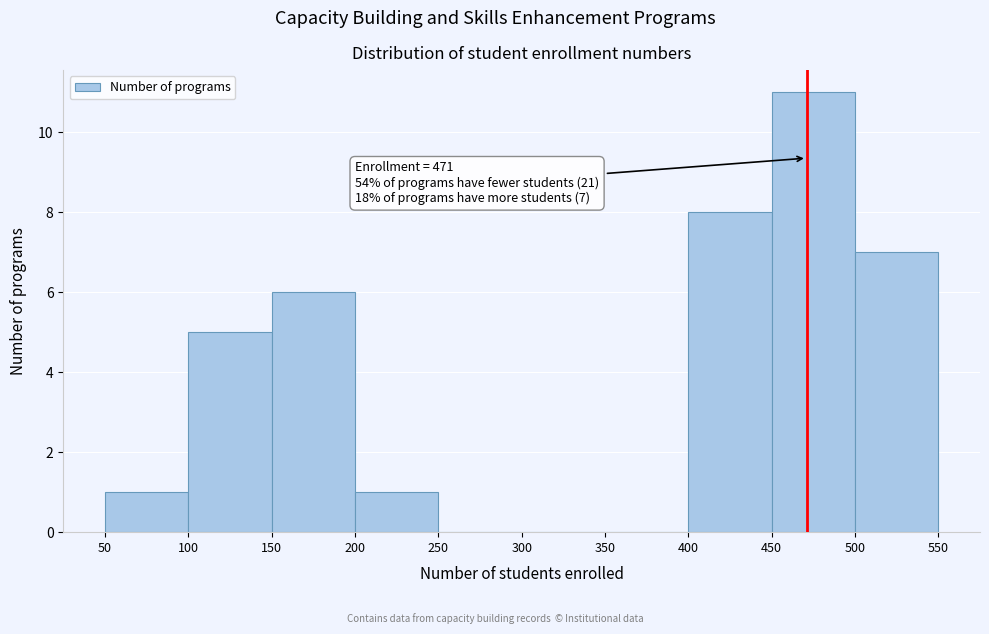

Which range on the x-axis has the tallest bar?

450 to 500